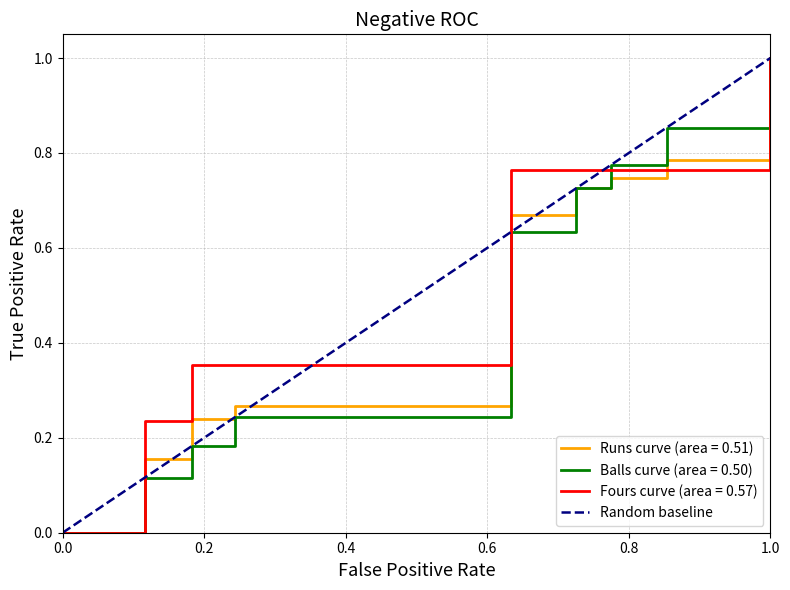

The value of Balls curve (area = 0.50) at 1.0 is 1.0. True or false?

True